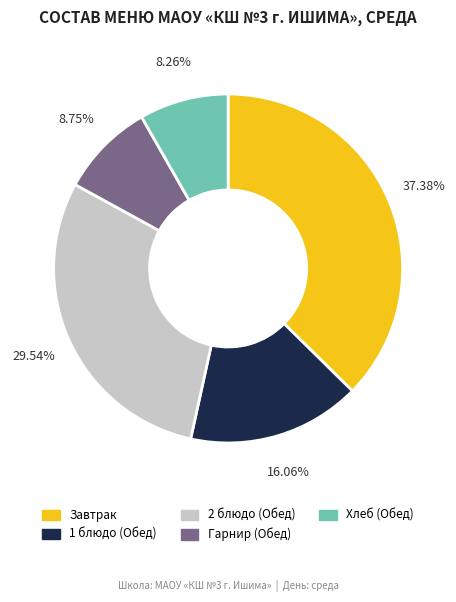

Does any single category account for the majority?

No